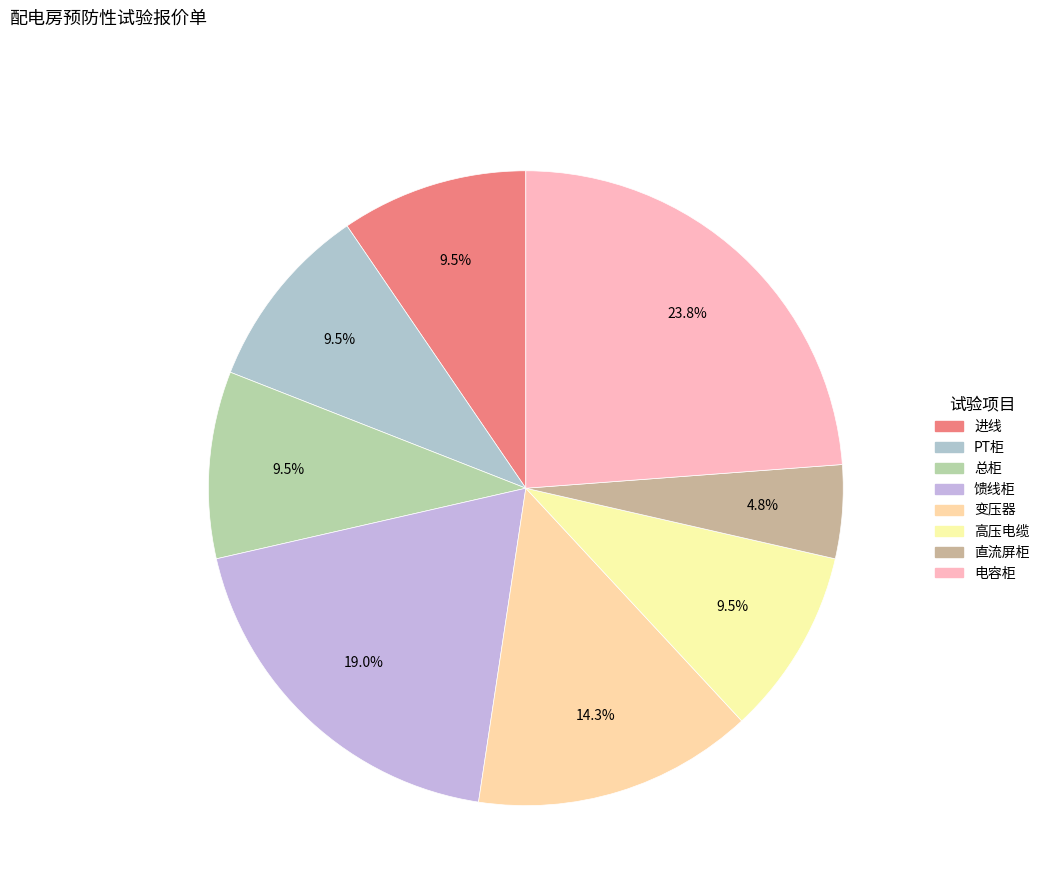

True or false: 直流屏柜 accounts for 12% of the total.

False